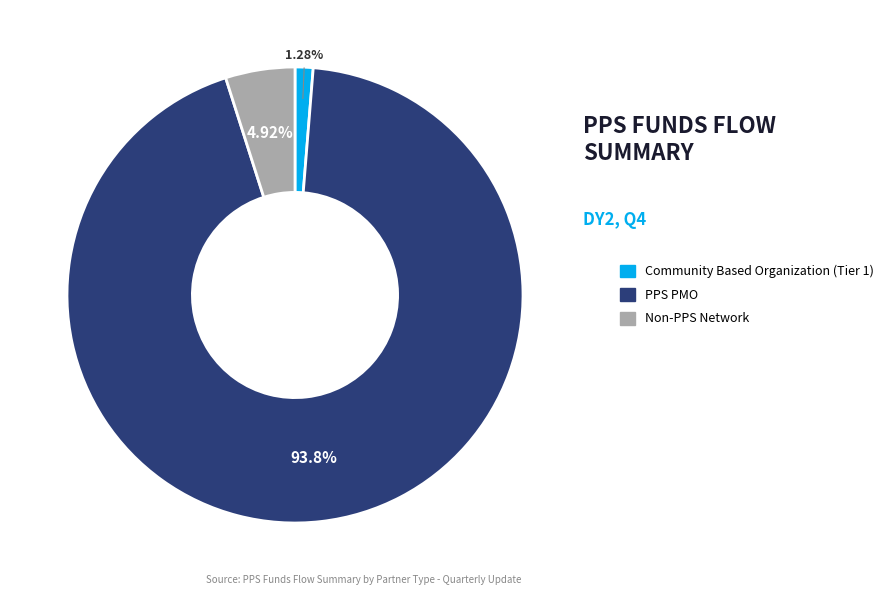

What is the majority slice?

PPS PMO